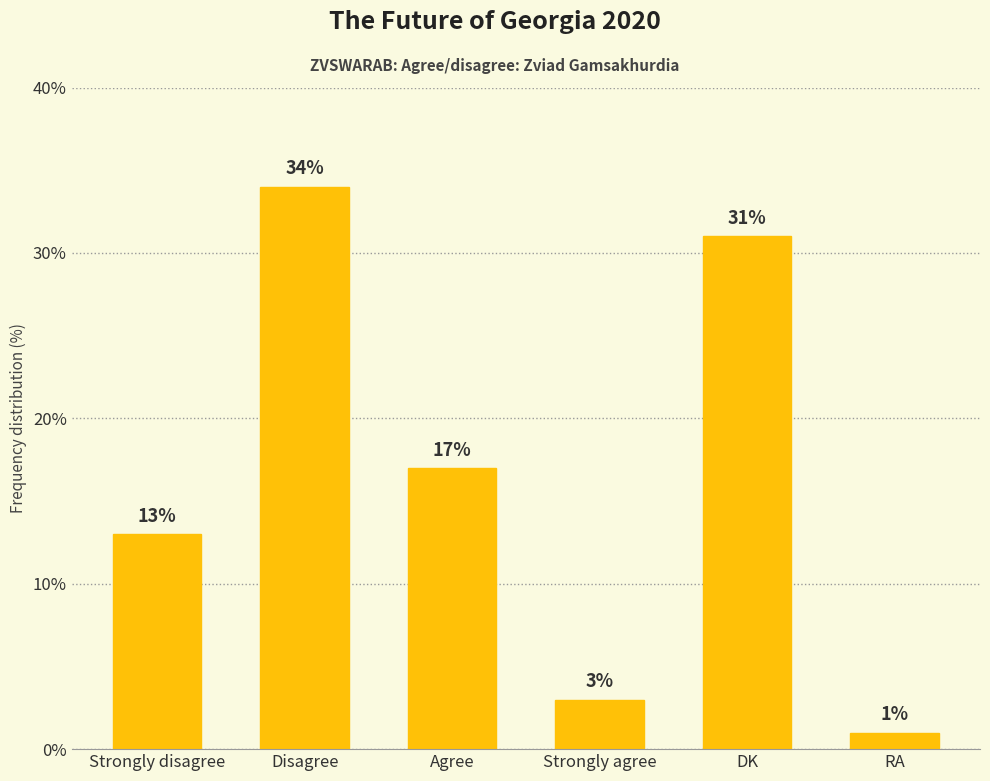

How many categories are shown in the chart?

6